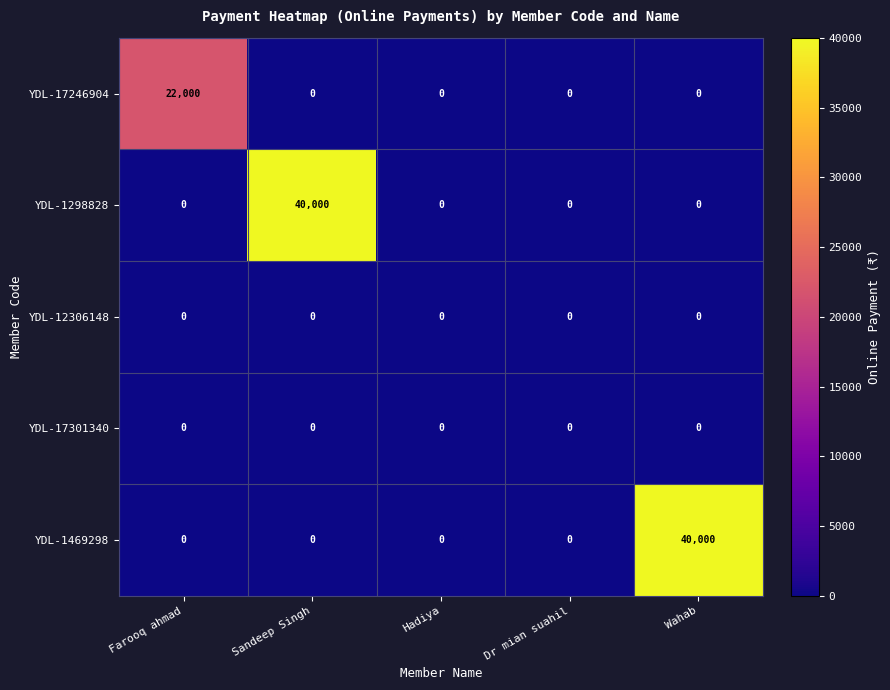

What is the greatest value displayed?

40000